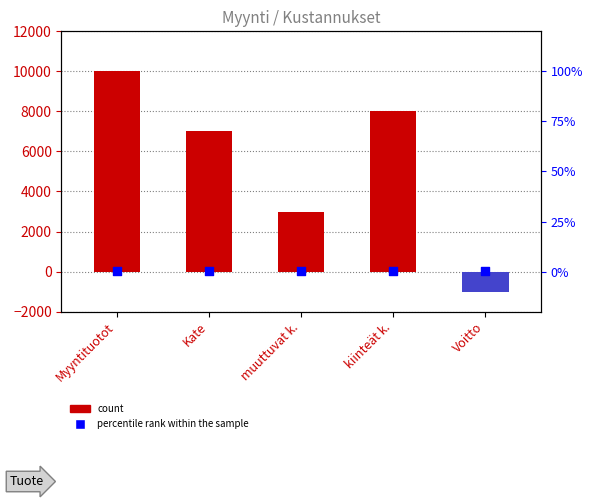

At which category is the sum across all series the highest?

Myyntituotot